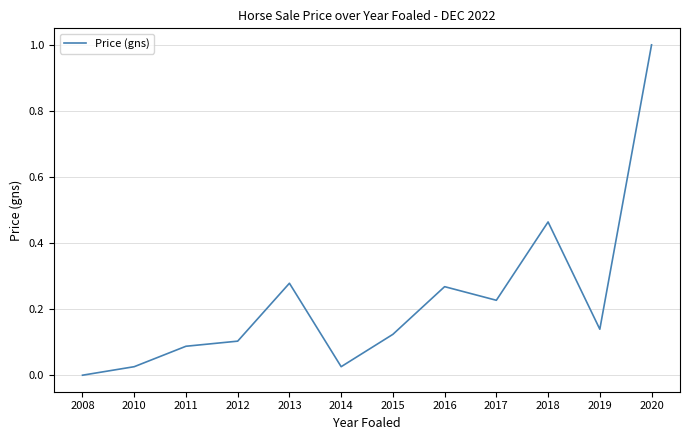

How many interior local peaks (higher than both neighbors) does the data have?

3